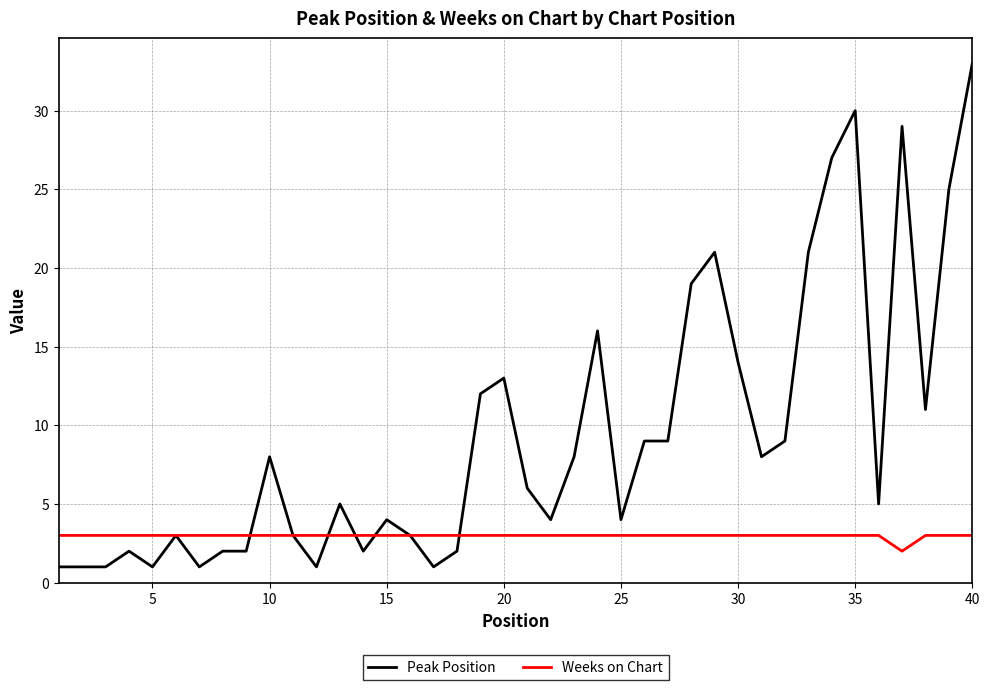

Does the chart display data point markers on the line(s)?

No